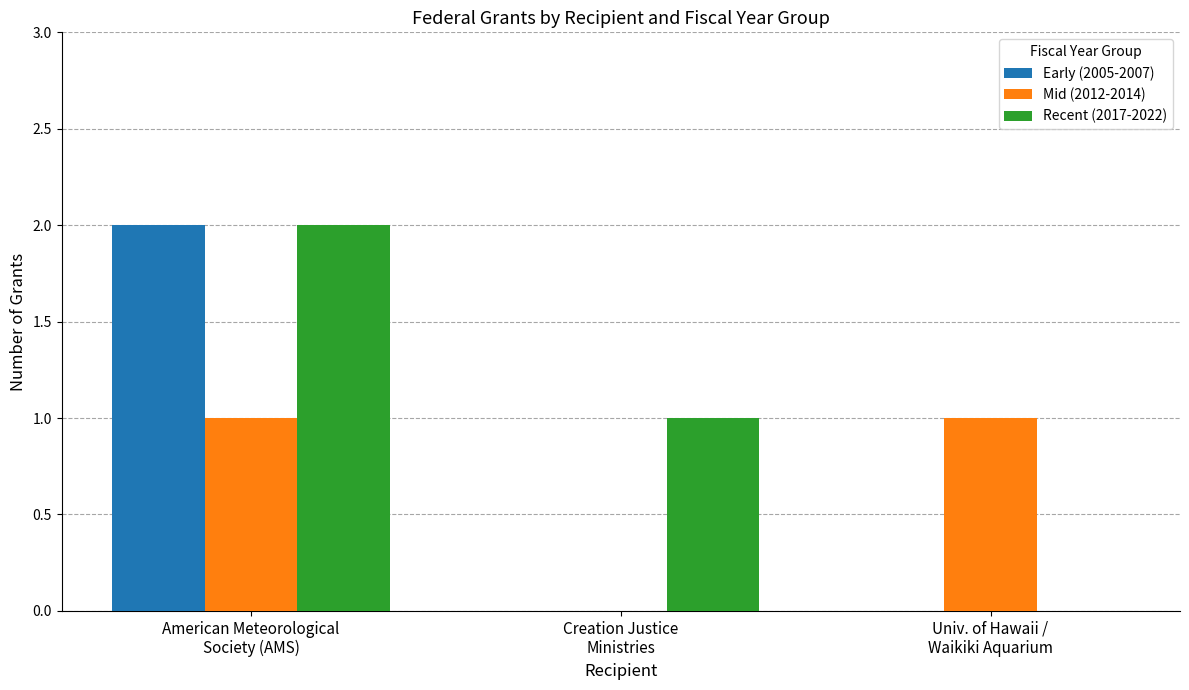

Which category has the highest value across all series?

American Meteorological
Society (AMS)